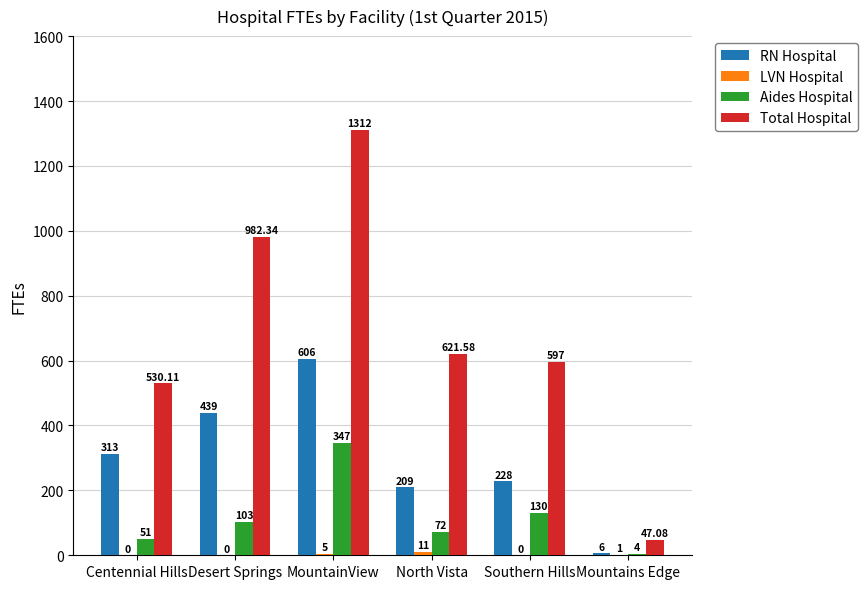

The value of RN Hospital at Desert Springs is 246.5. True or false?

False